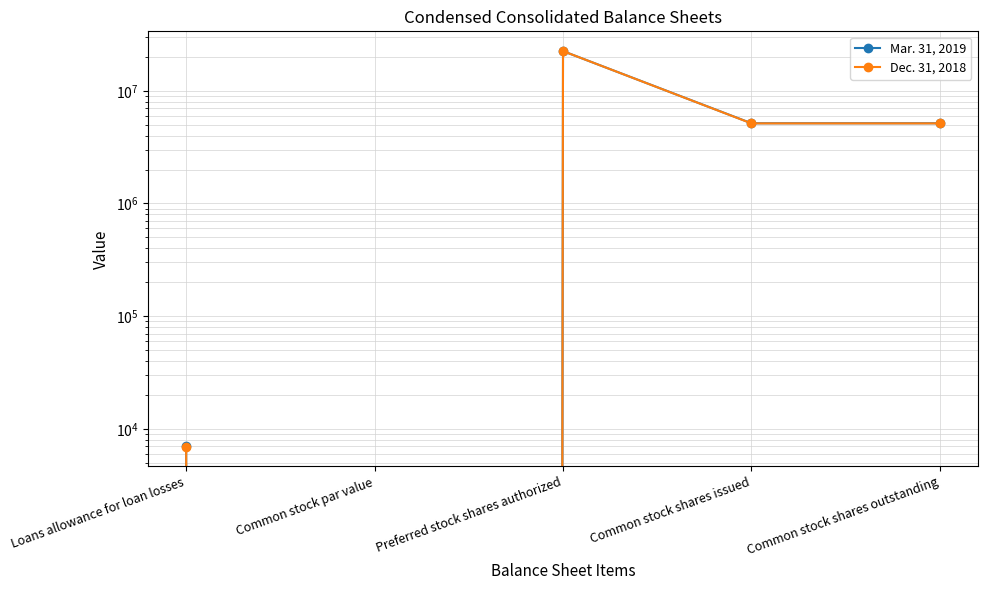

True or false: Dec. 31, 2018 has more than 2 points higher than both neighbors.

False